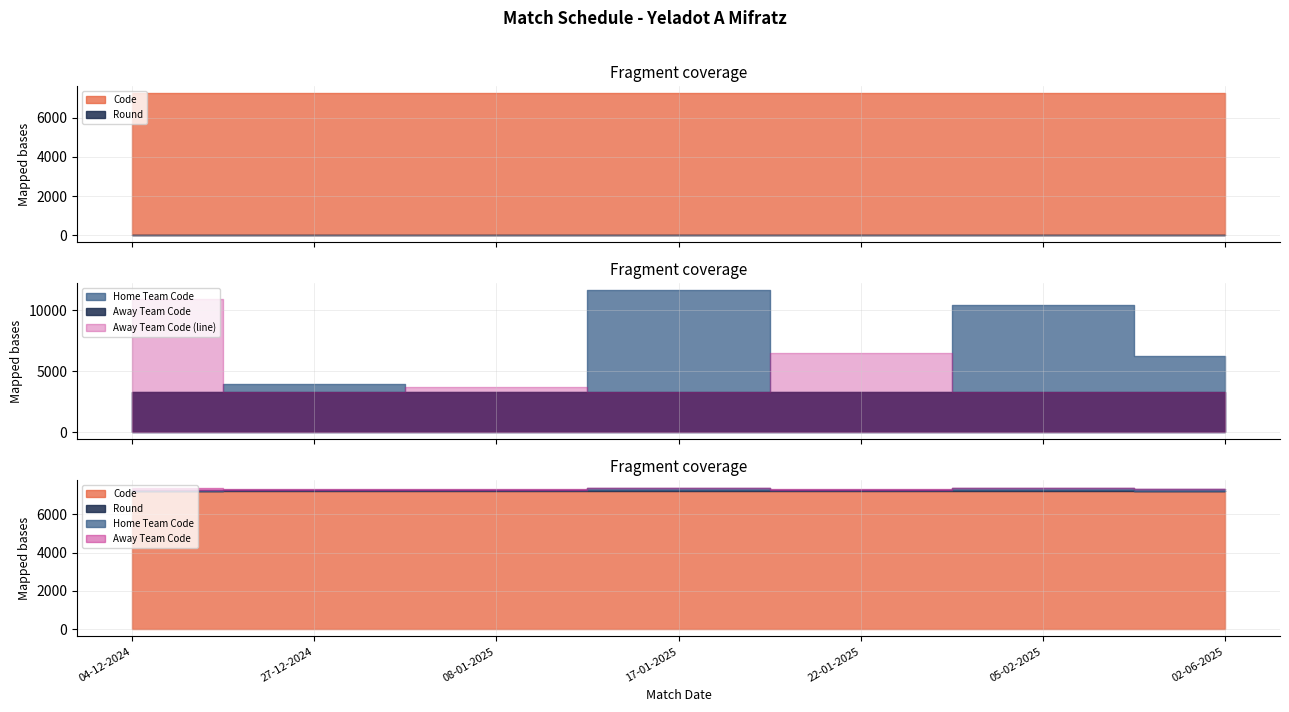

True or false: Round has a value of 4 at 22-01-2025.

False